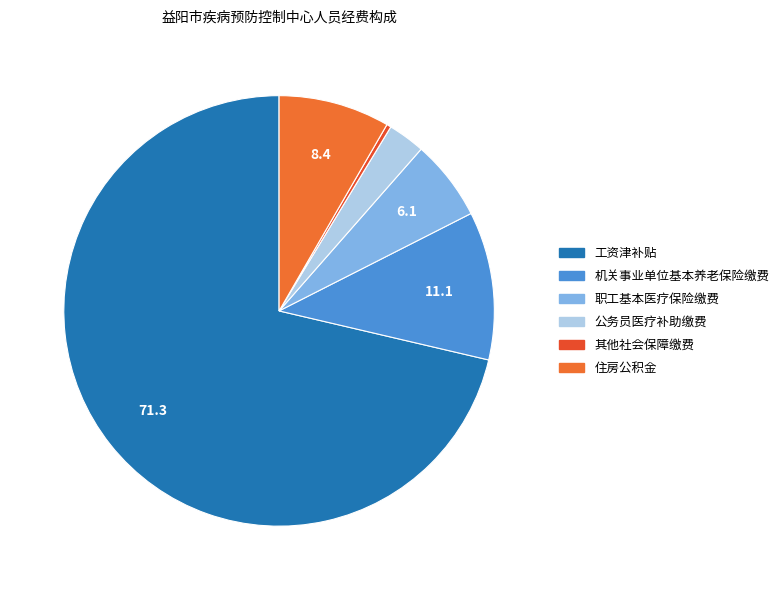

Which slice represents more than half of the pie?

工资津补贴